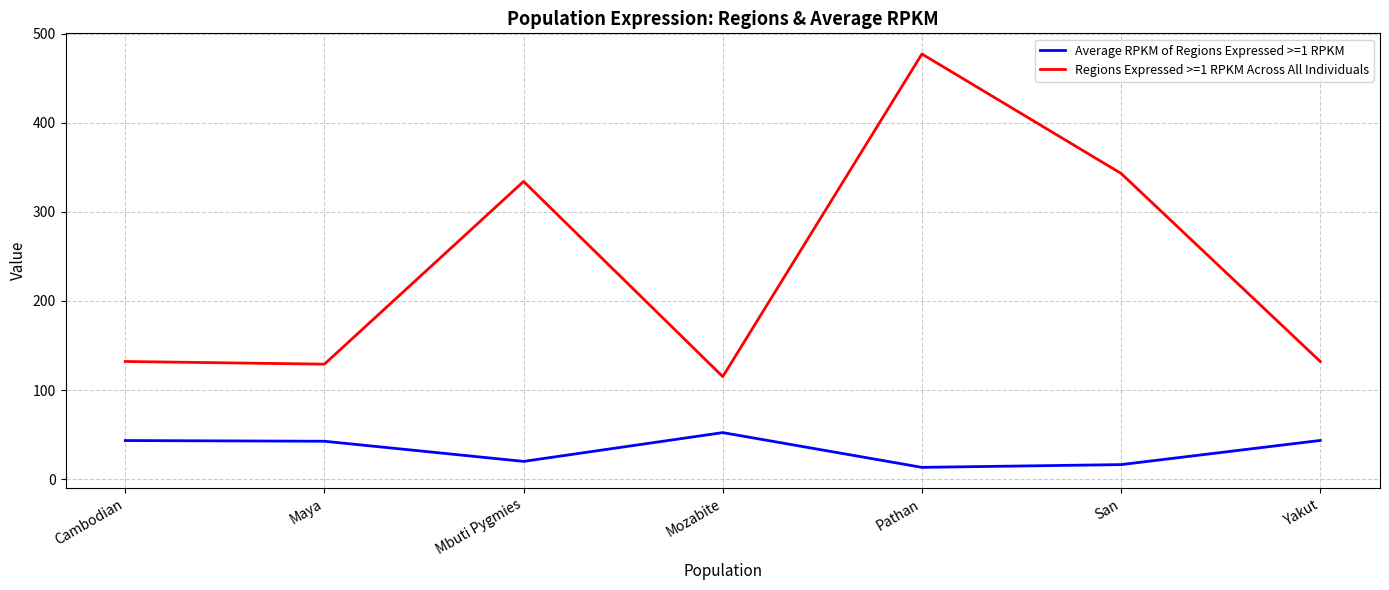

What position from the left is Pathan?

5